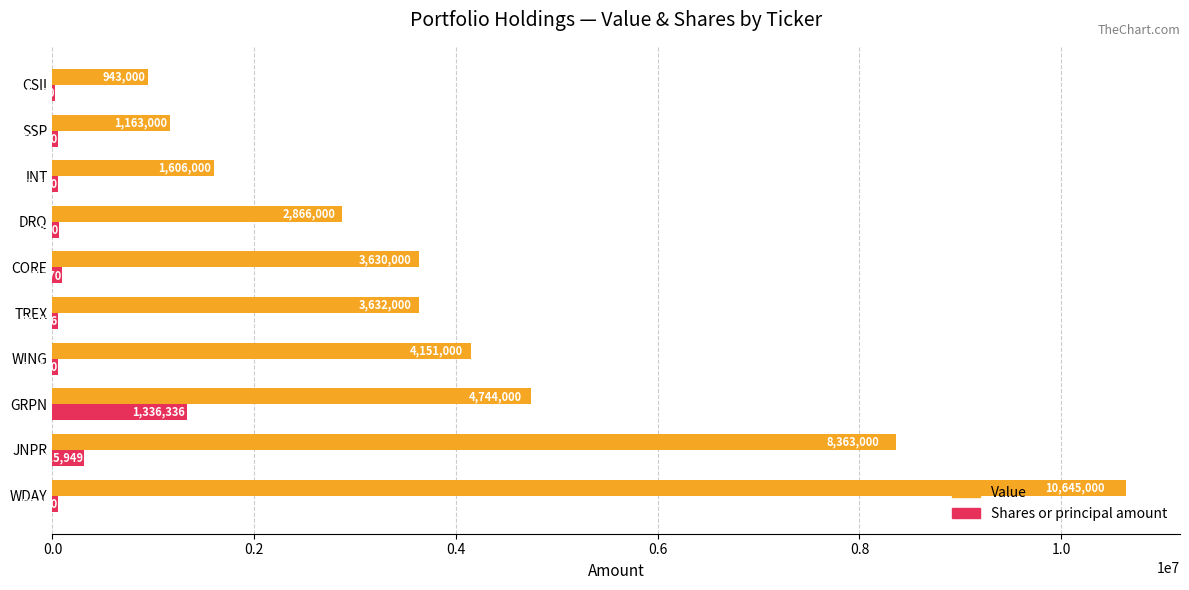

Where is Shares or principal amount nearest to the value 680368?

JNPR